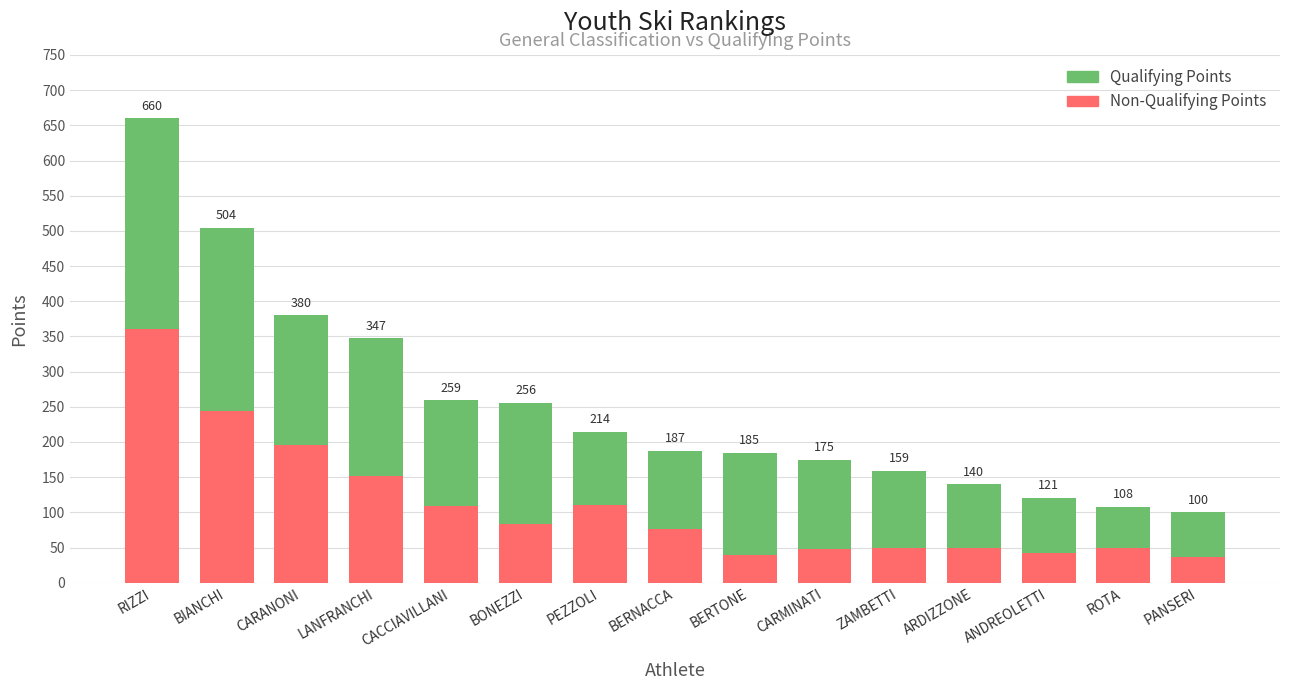

List the series in order of their overall mean, highest first.

Qualifying Points, Non-Qualifying Points